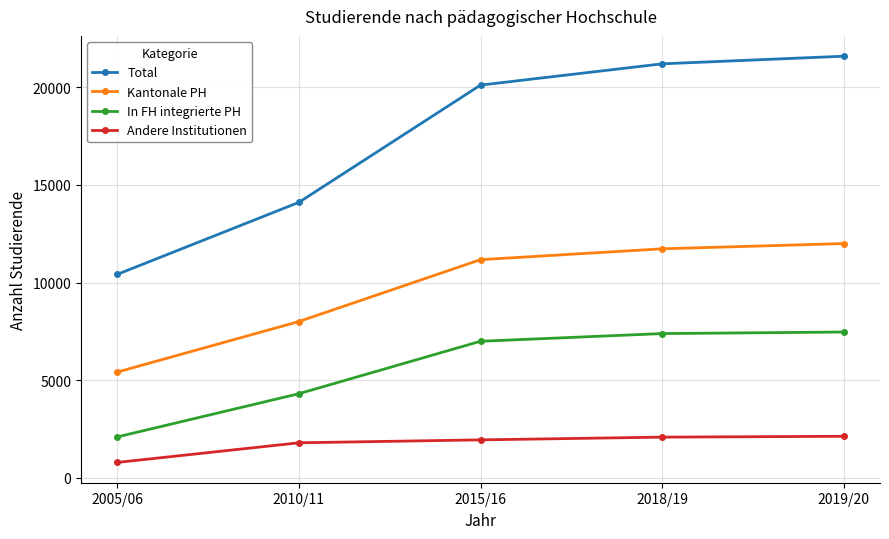

Is the value of Kantonale PH at 2019/20 greater than the value of Andere Institutionen at 2019/20?

Yes